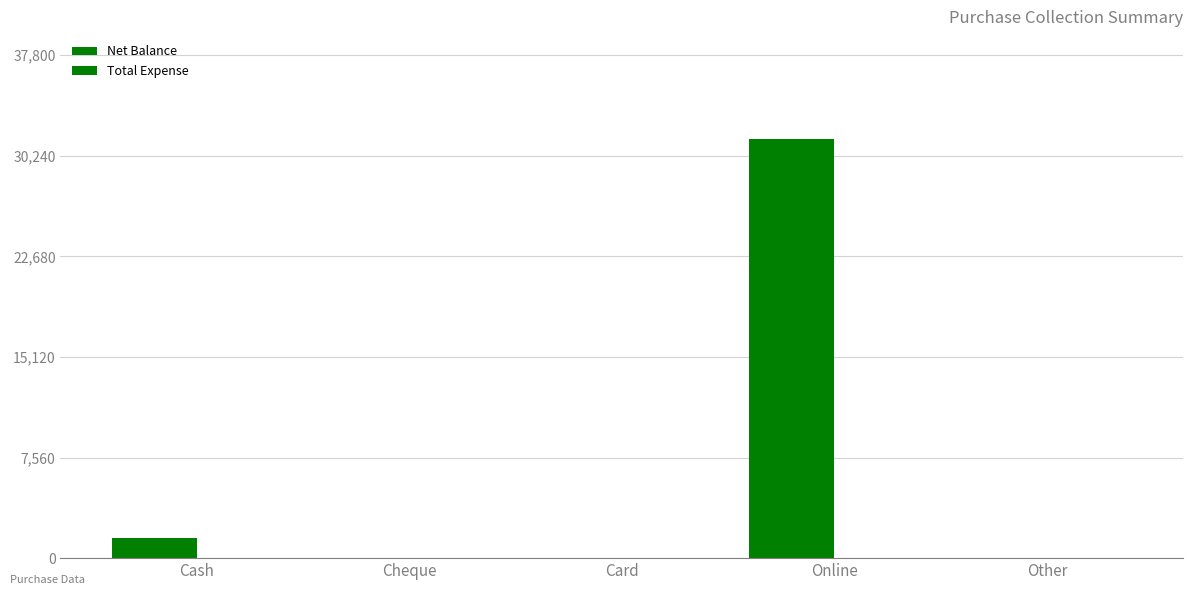

Reading right to left, extract all data points from this chart.

Net Balance: Other=0	Online=31500	Card=0	Cheque=0	Cash=1500
Total Expense: Other=0	Online=0	Card=0	Cheque=0	Cash=0